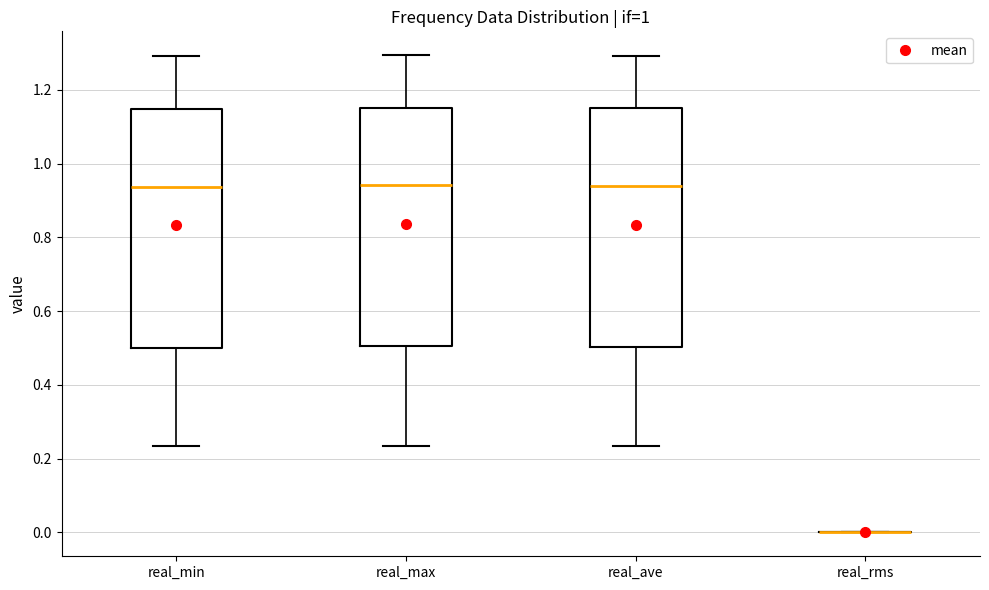

Reading left to right, transcribe this box plot: for each box, give where its median line is, the range the box spans, and where its two whiskers end, as read against the y-axis. The values are not printed on the chart, so give them approximately, as read against the axis.

real_min: median 0.94, box 0.50 to 1.14, whiskers 0.24 to 1.30
real_max: median 0.94, box 0.50 to 1.16, whiskers 0.24 to 1.30
real_ave: median 0.94, box 0.50 to 1.14, whiskers 0.24 to 1.30
real_rms: box collapsed to a line at 0.00, whiskers 0.00 to 0.00